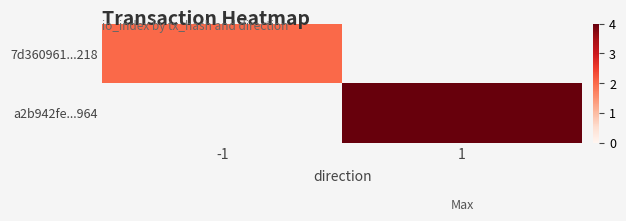

How many distinct data groups are displayed?

2